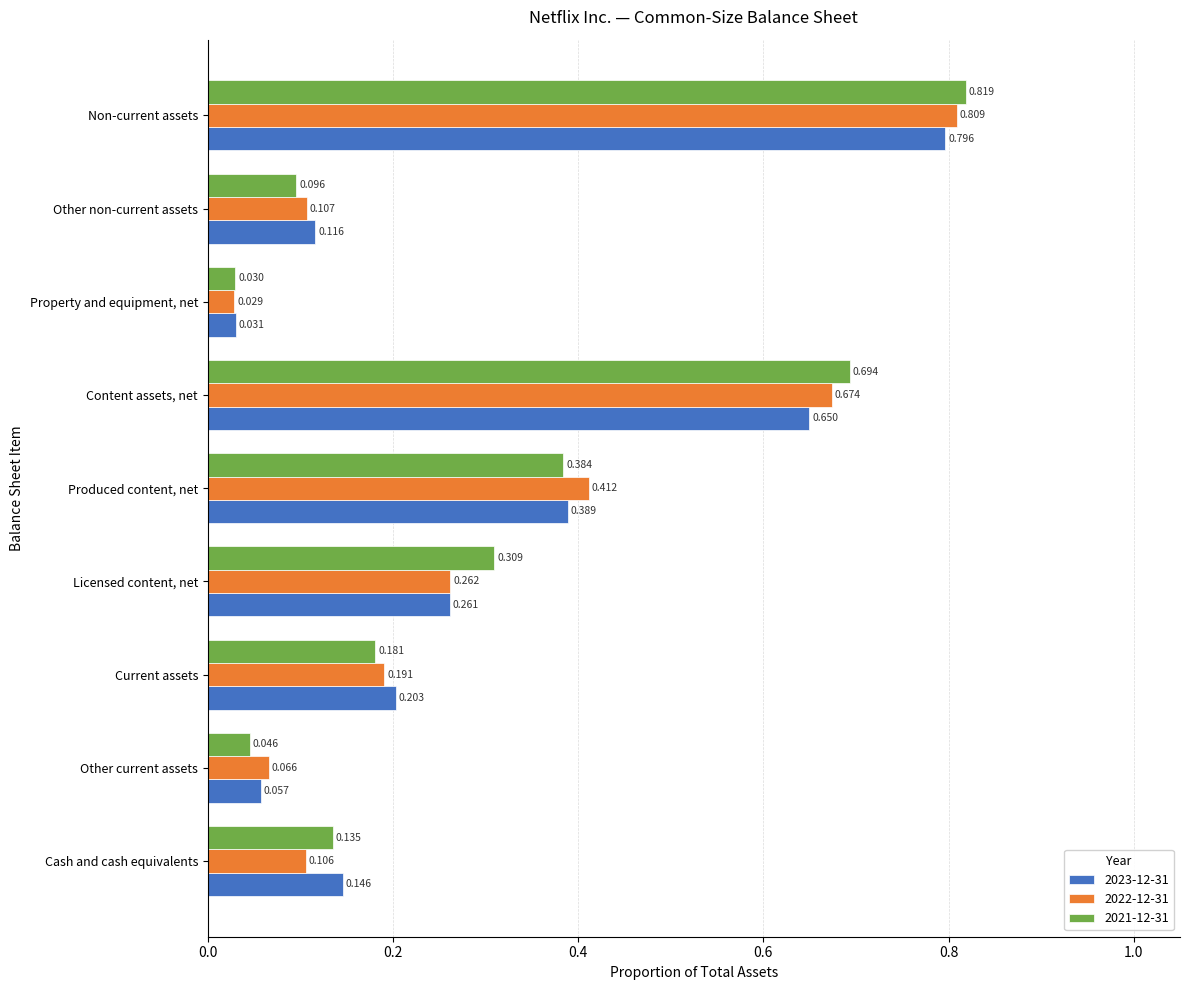

At how many categories does at least one series exceed 0?

9